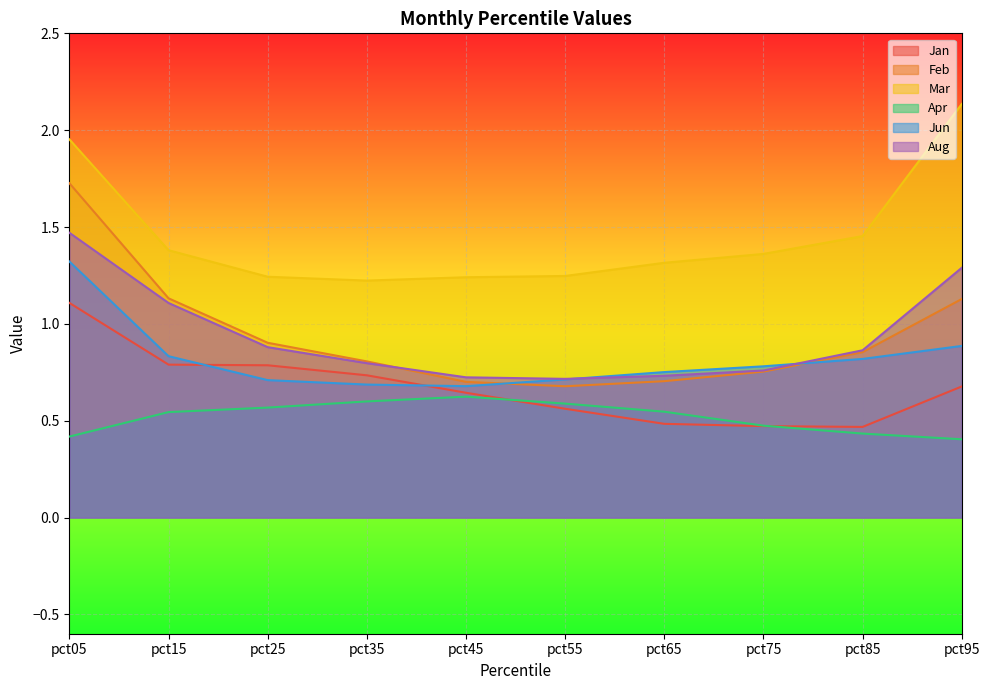

How many Apr values are between 0 and 1?

10